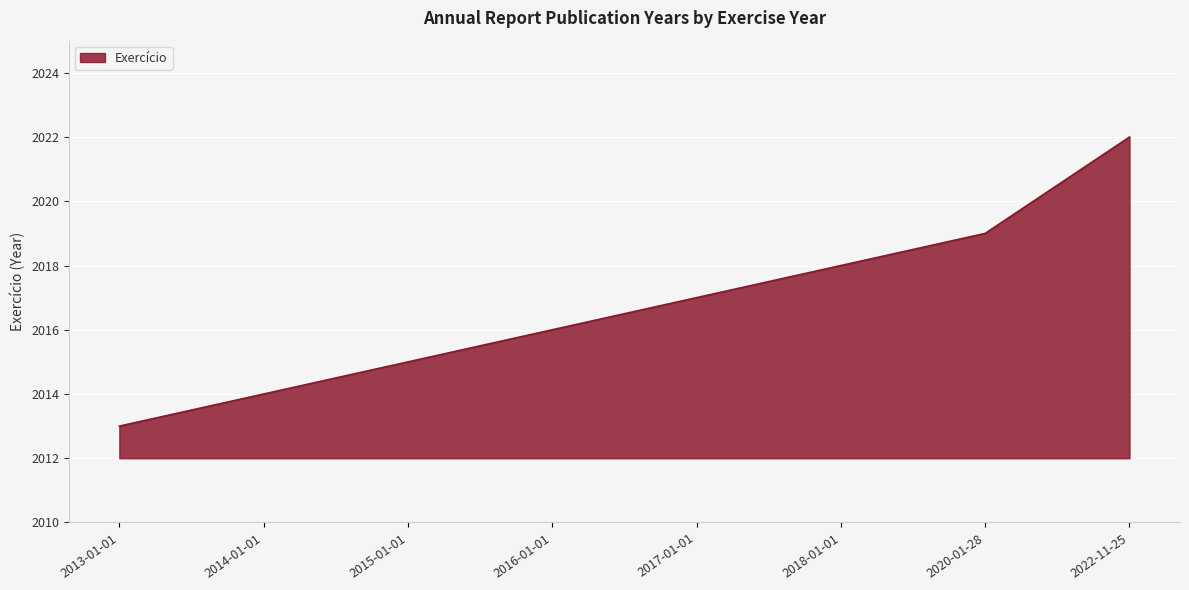

Reading left to right, list all the values displayed in this chart.

2013	2014	2015	2016	2017	2018	2019	2022